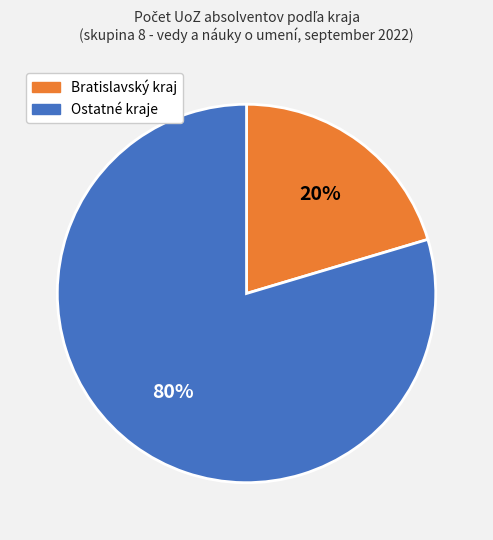

True or false: Bratislavský kraj accounts for 20% of the total.

True